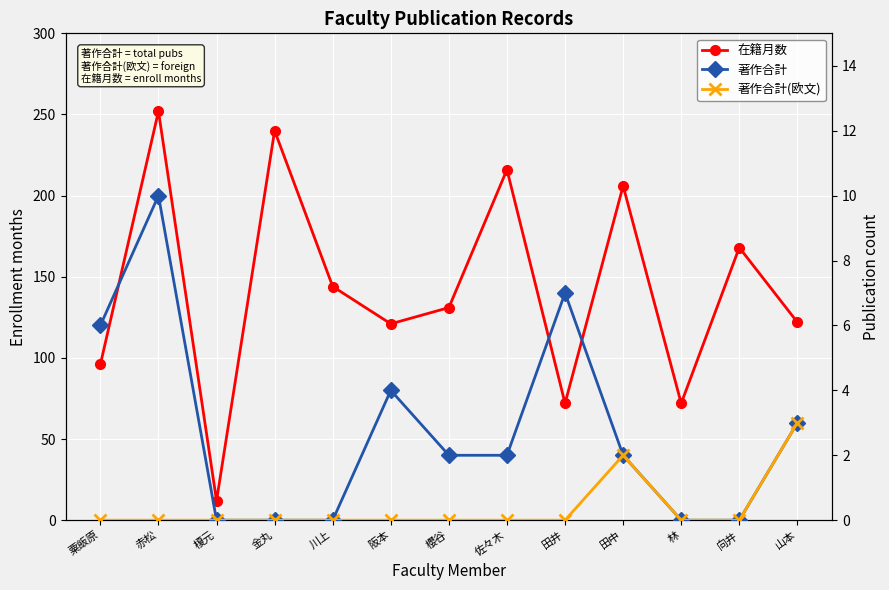

Where is the first local maximum for 著作合計?

赤松